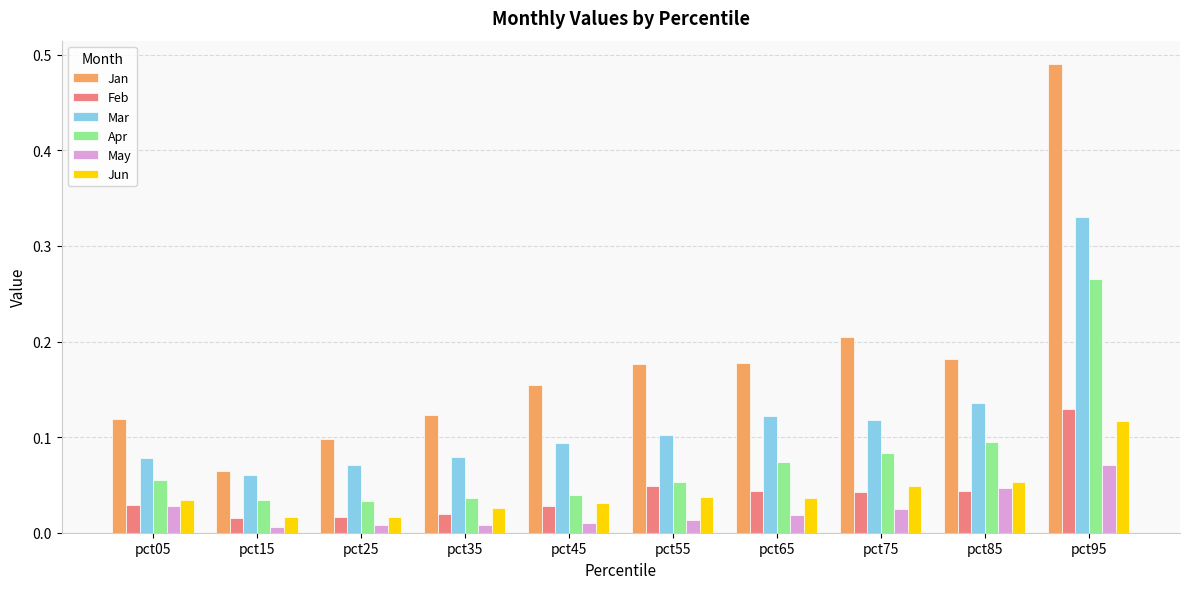

How many Jan values are between 0 and 1?

10